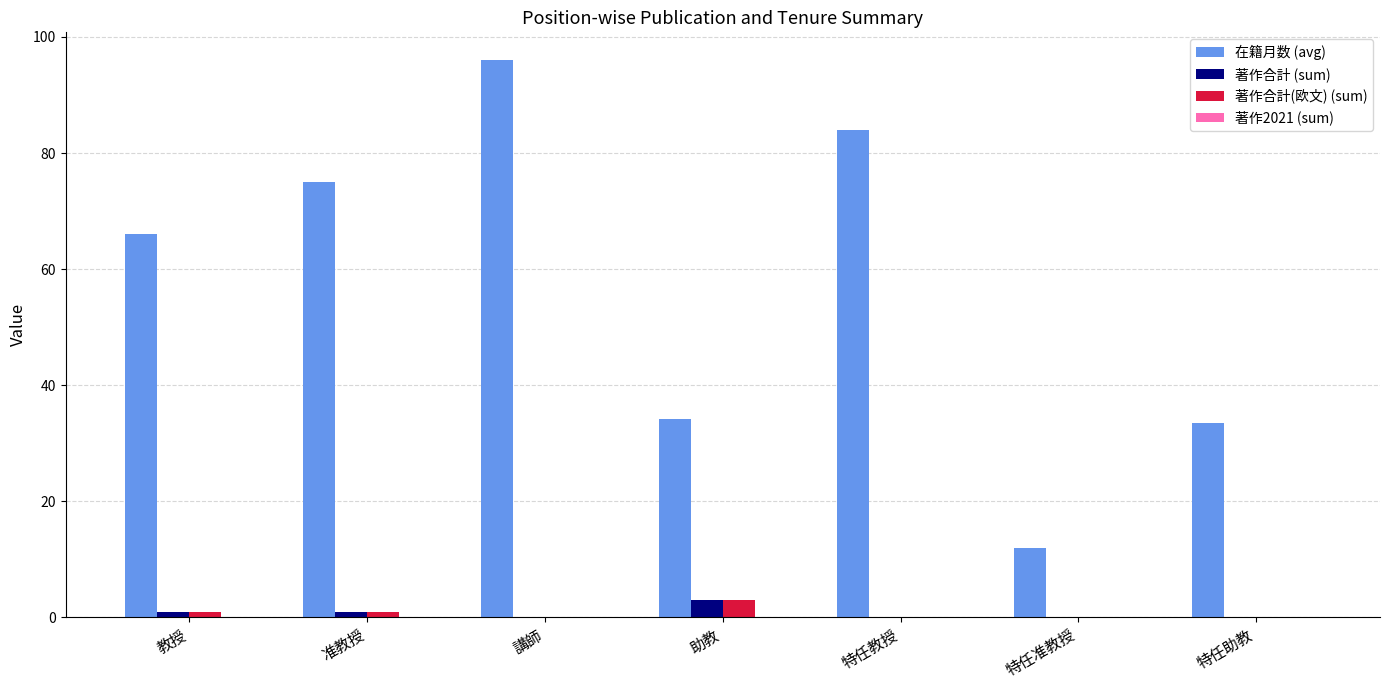

Which category has the highest value in the 在籍月数 (avg) series?

講師